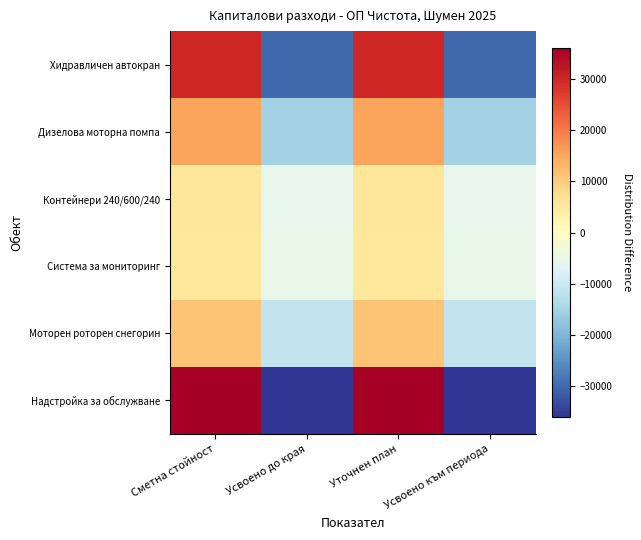

Which has a higher value, Усвоено до края or Уточнен план?

Уточнен план